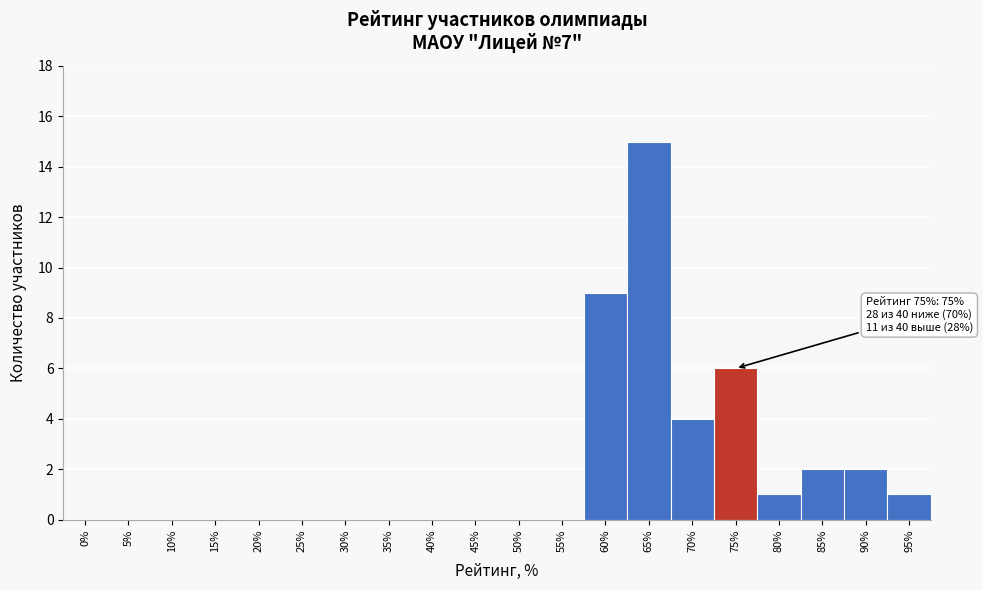

Reading left to right, what are all the values shown in this chart?

0%=0	5%=0	10%=0	15%=0	20%=0	25%=0	30%=0	35%=0	40%=0	45%=0	50%=0	55%=0	60%=9	65%=15	70%=4	75%=6	80%=1	85%=2	90%=2	95%=1